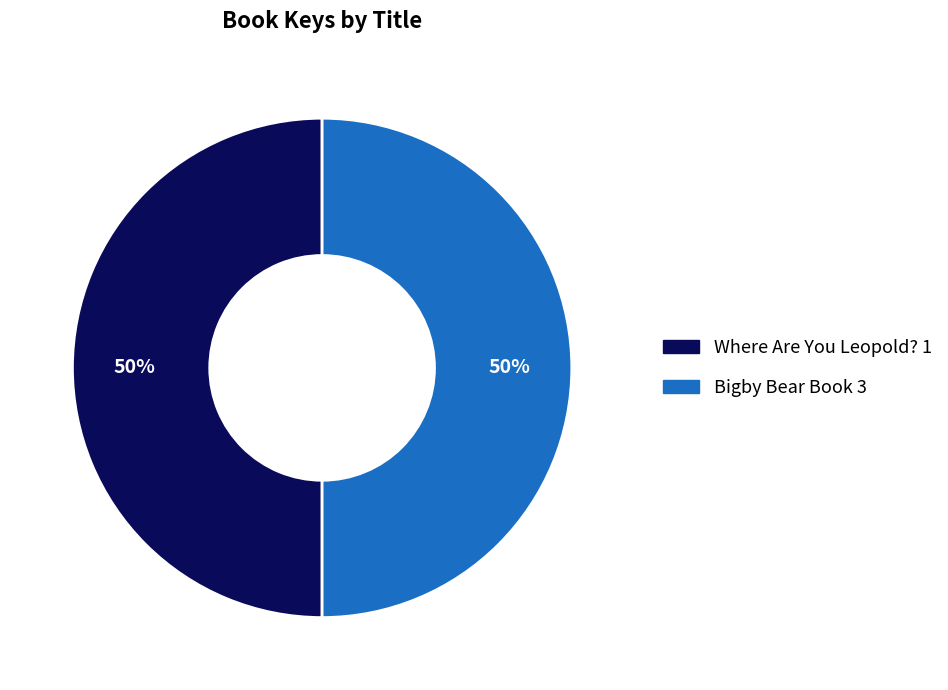

Do Bigby Bear Book 3 and Where Are You Leopold? 1 together represent more than half of the pie?

Yes